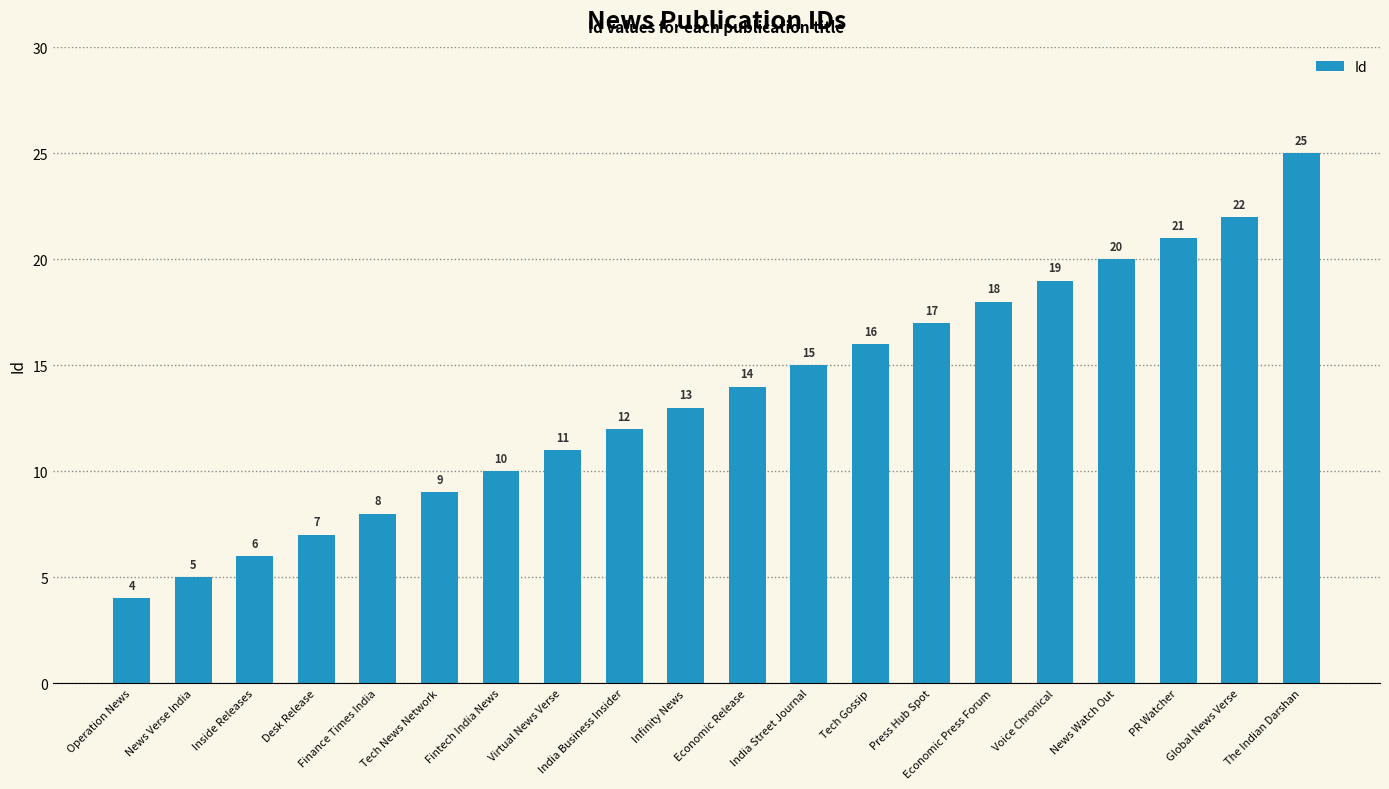

Which has a higher value, Infinity News or Press Hub Spot?

Press Hub Spot